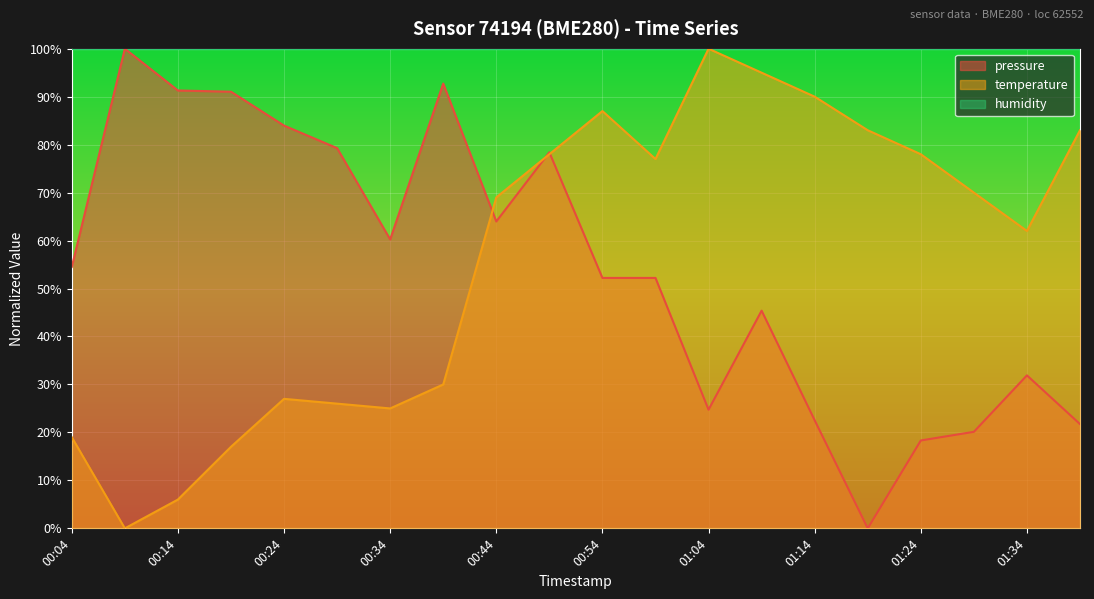

Rank the categories by temperature value from lowest to highest.

00:09, 00:14, 00:19, 00:04, 00:34, 00:29, 00:24, 00:39, 01:34, 00:44, 01:29, 00:59, 00:49, 01:24, 01:19, 01:39, 00:54, 01:14, 01:09, 01:04